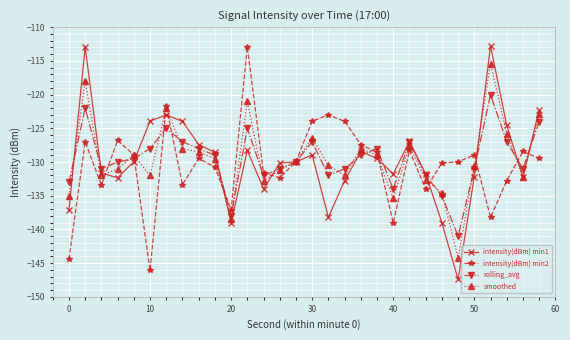

What are all the series names shown in the legend?

intensity(dBm) min1, intensity(dBm) min2, rolling_avg, smoothed